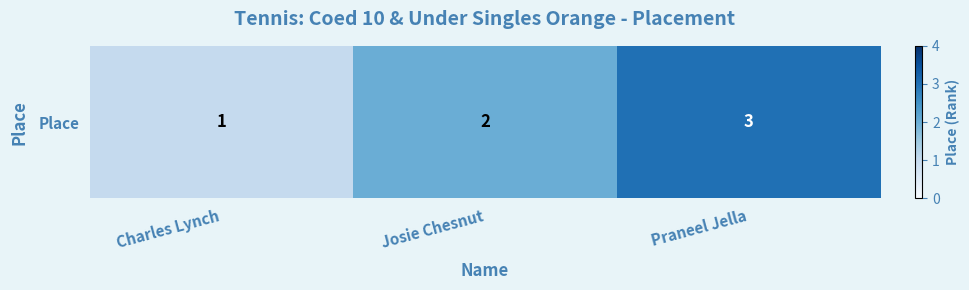

Where is the data nearest to the value 2?

Josie Chesnut